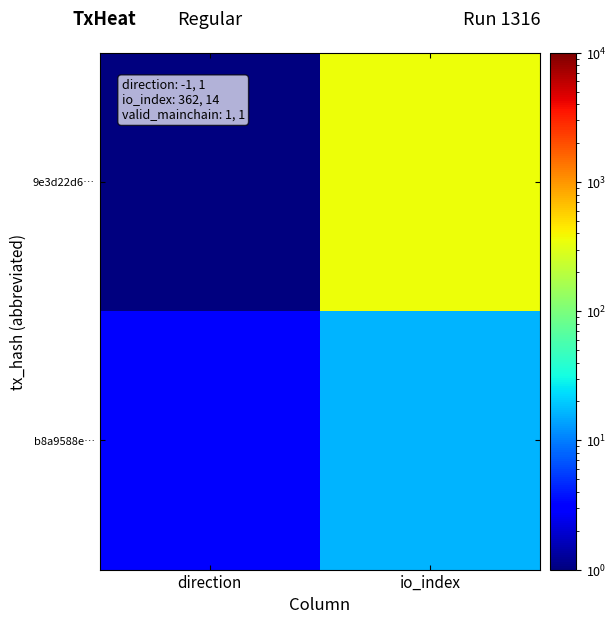

Reading left to right, list all the values displayed in this chart.

9e3d22d6…: direction=1	io_index=364
b8a9588e…: direction=3	io_index=16